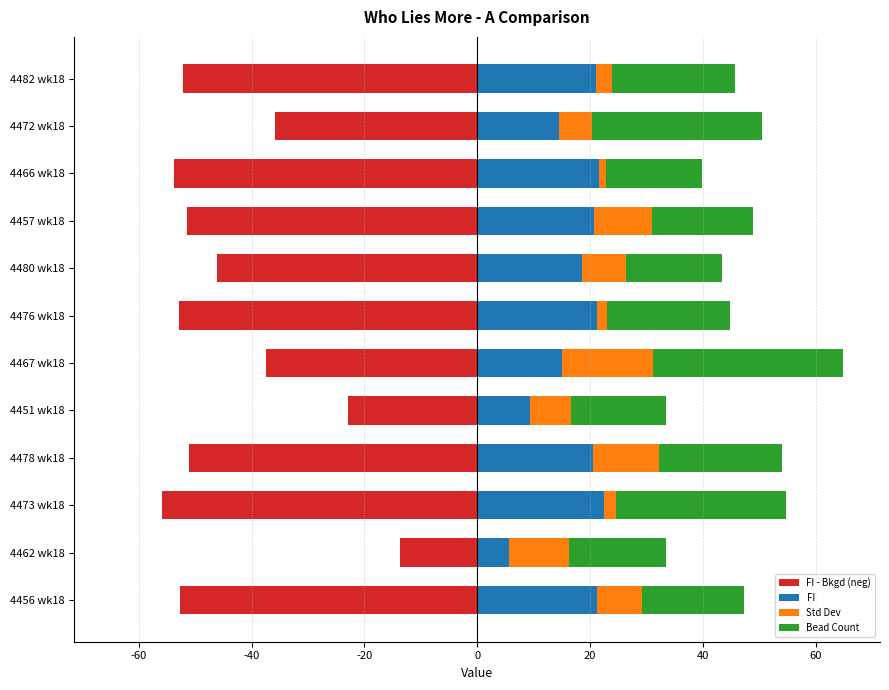

Rank the series by their maximum value, from lowest to highest.

FI - Bkgd (neg), Std Dev, FI, Bead Count